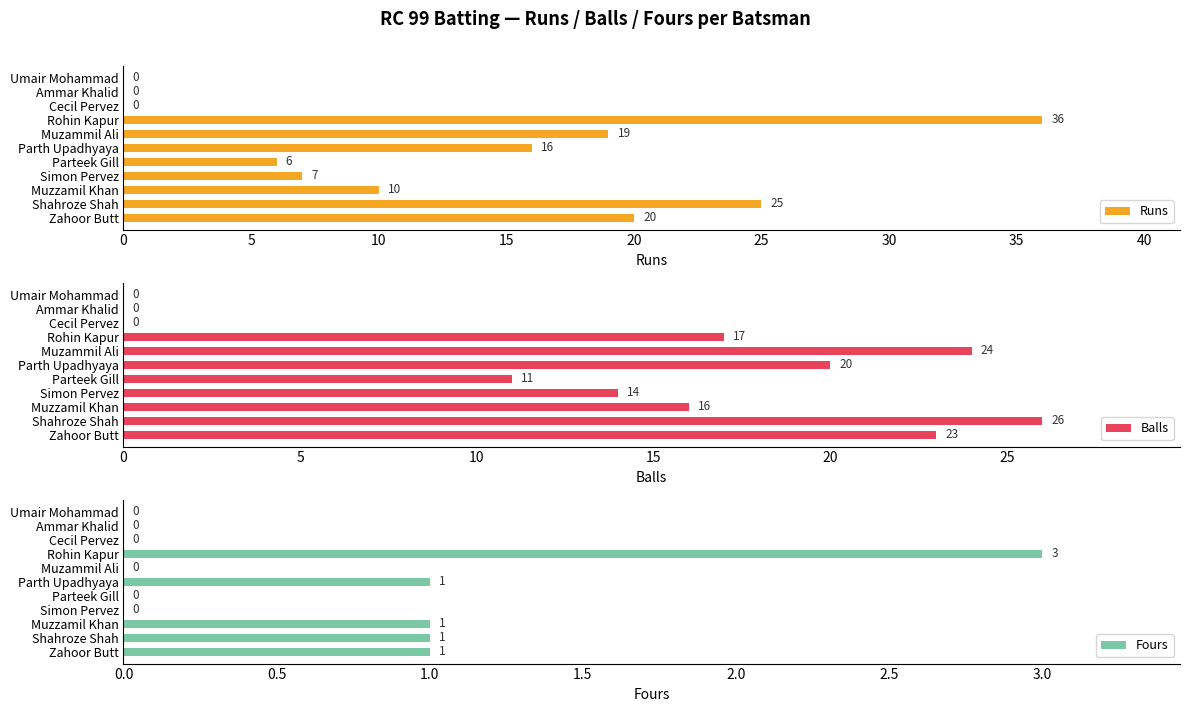

Read the Runs value at Muzzamil Khan, to the nearest 10.

10